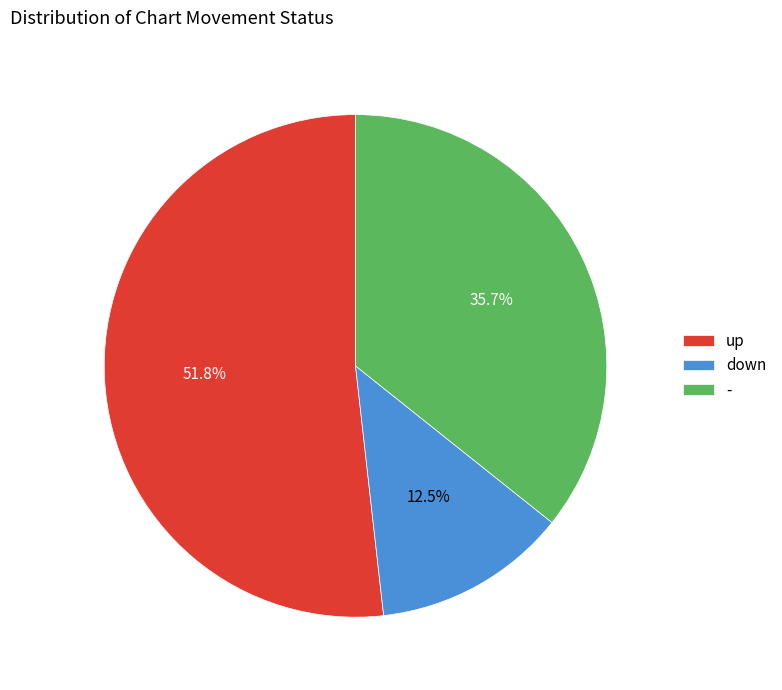

Rank the categories by value from lowest to highest.

down, -, up